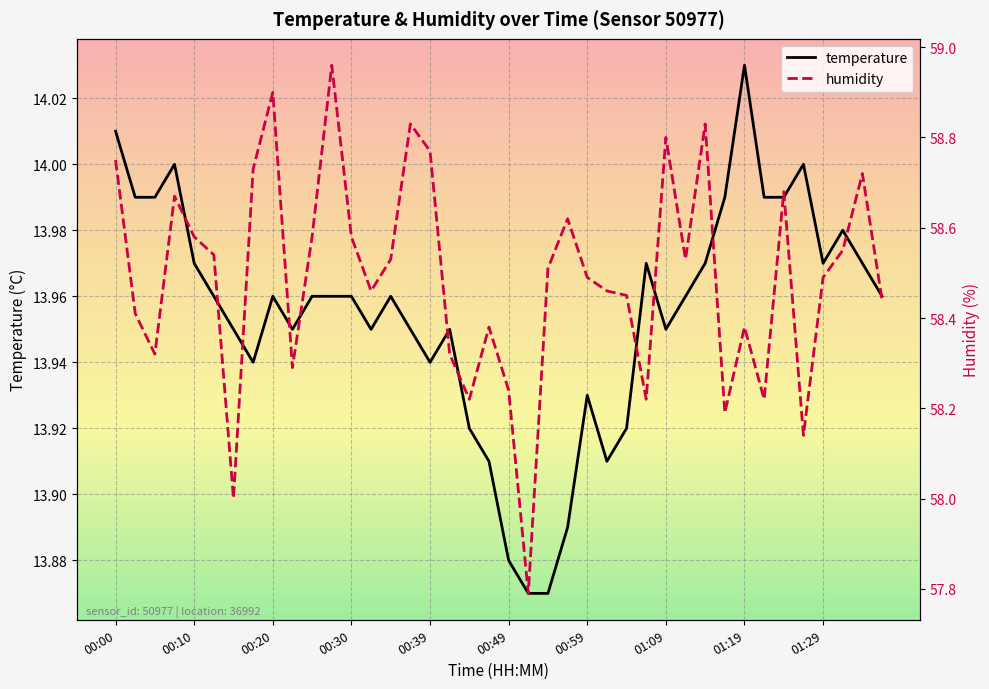

In temperature, how many points are higher than both neighbors (excluding endpoints)?

9